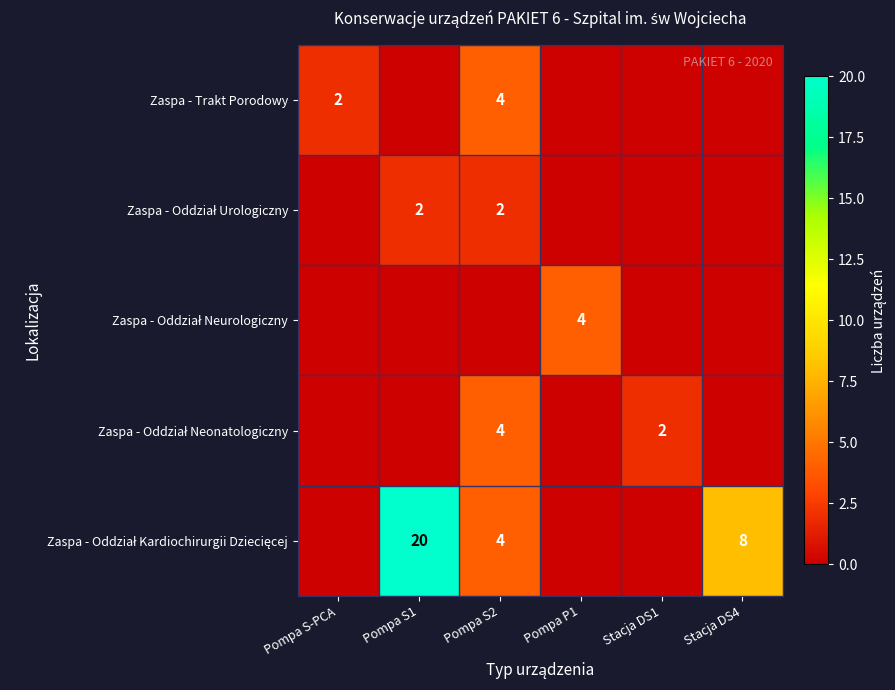

At which category does the chart reach its peak across all series?

Pompa S1